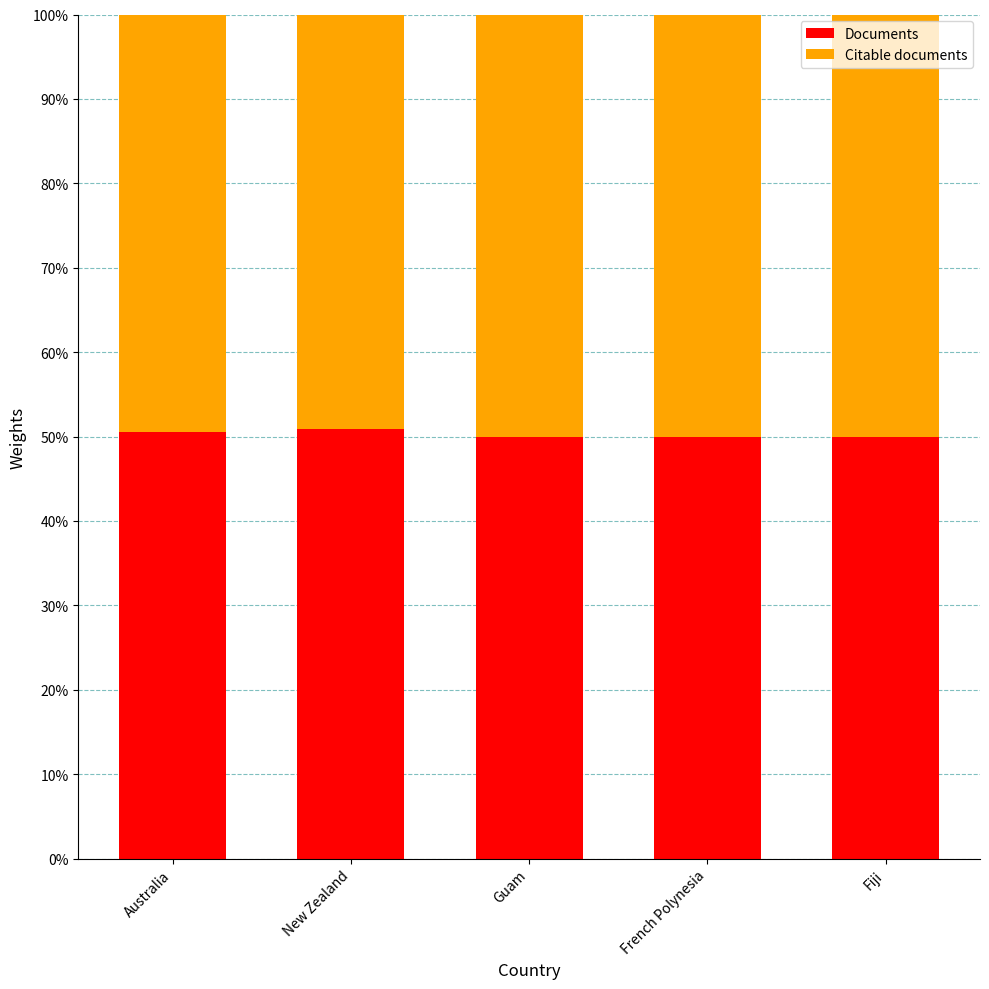

Reading left to right, transcribe the values for Documents.

Australia=50.5	New Zealand=50.9	Guam=50.0	French Polynesia=50.0	Fiji=50.0